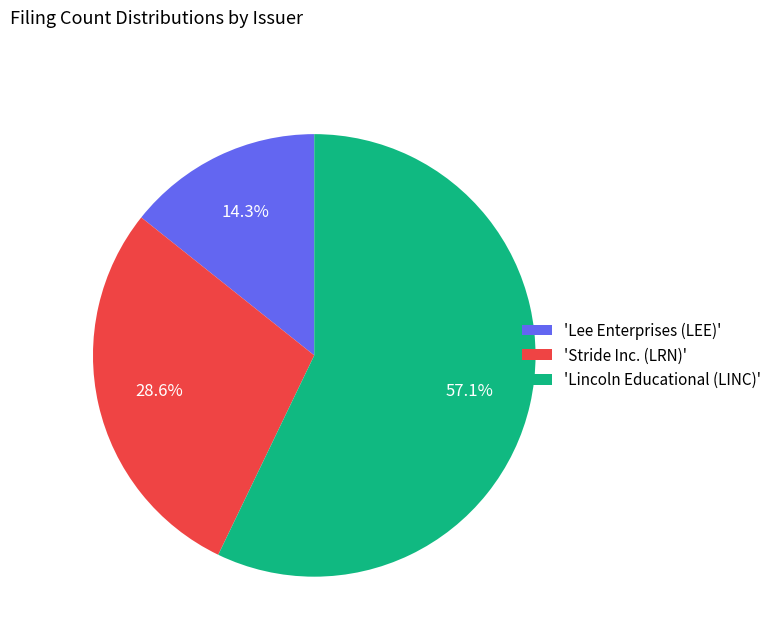

Does any single category account for the majority?

Yes